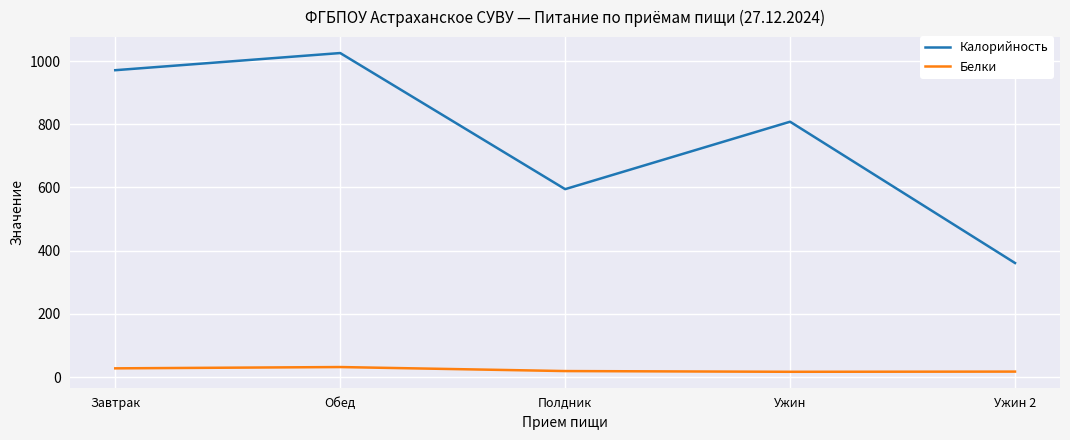

How many interior local peaks does the Калорийность series have?

2